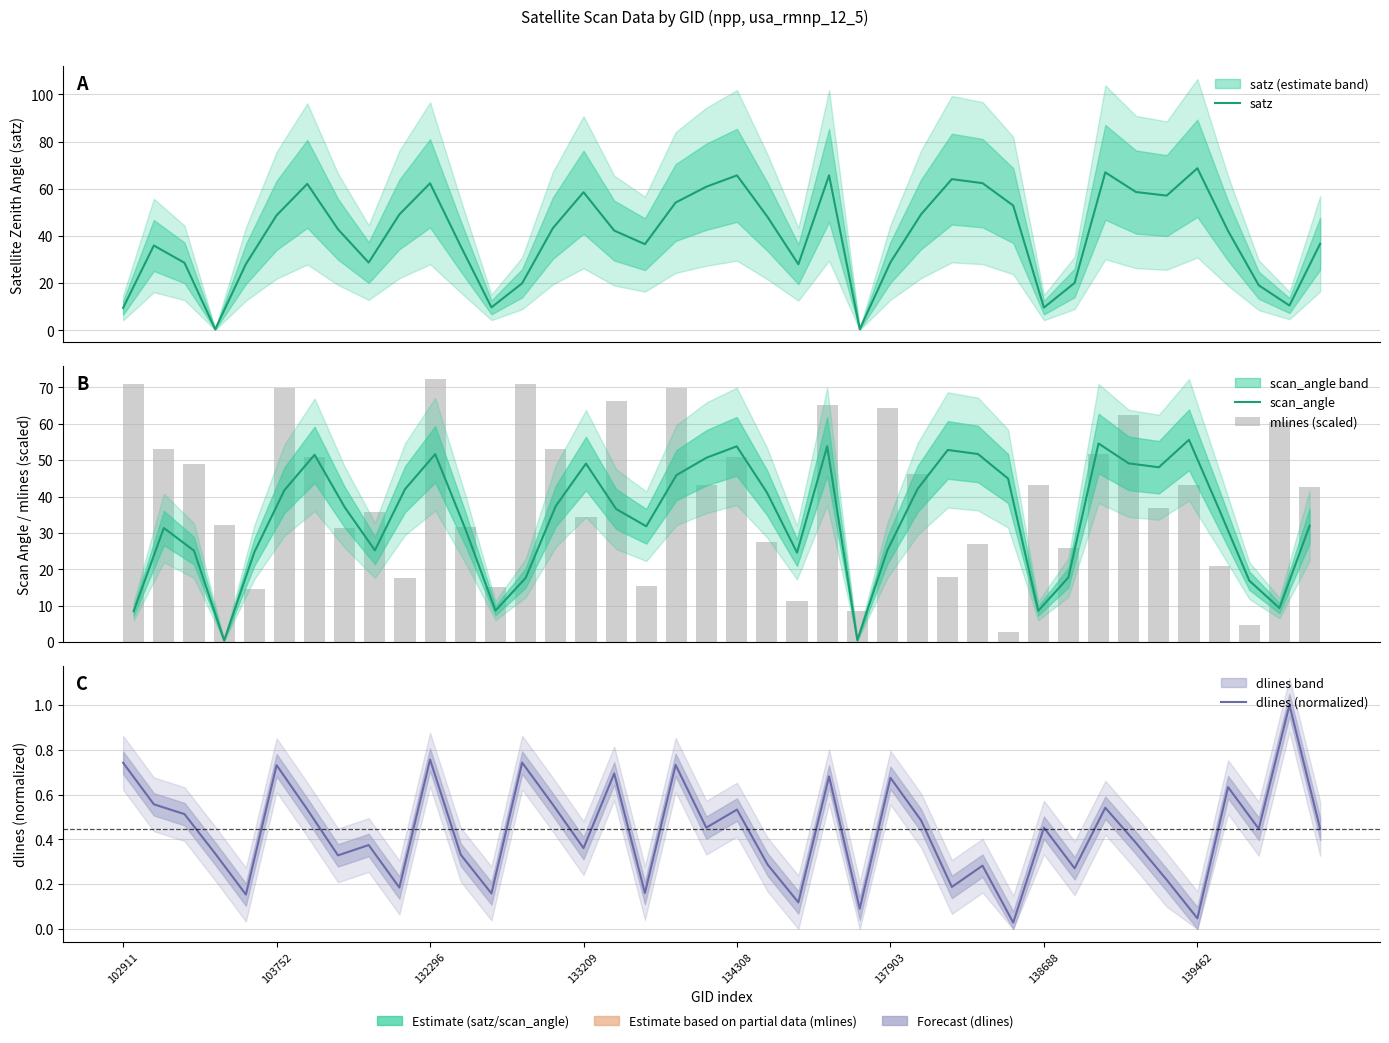

Count the number of data series in this chart.

4